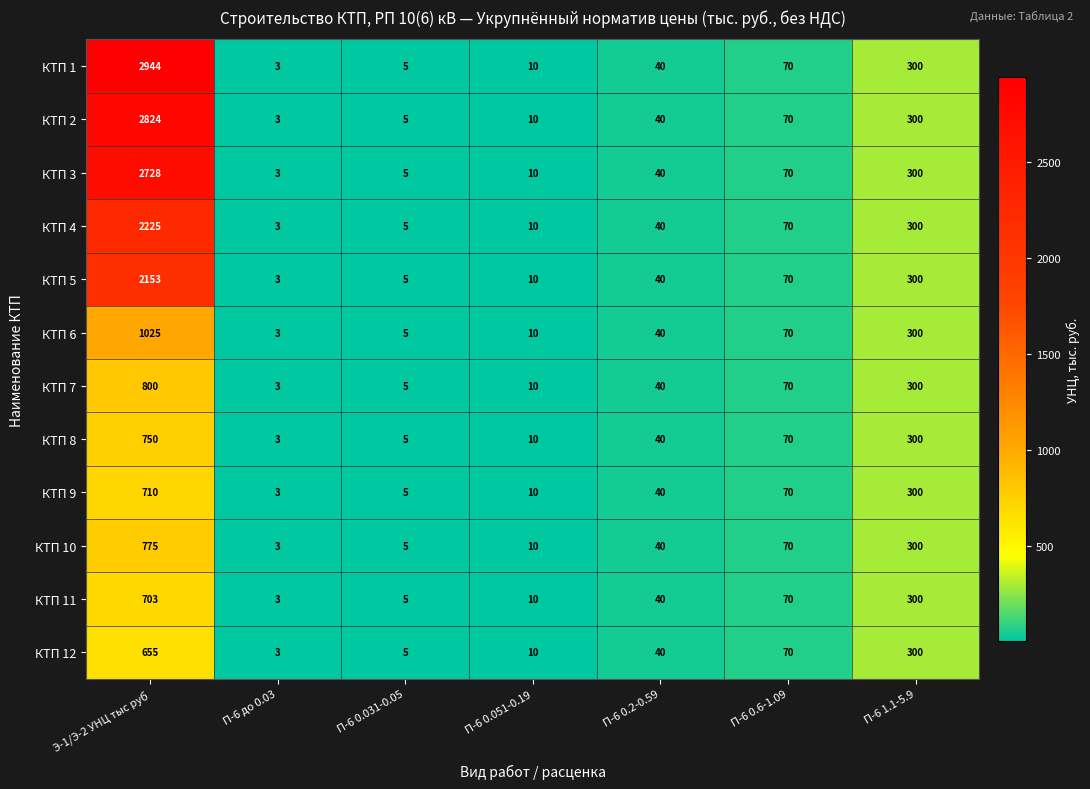

The value of КТП 8 at П-6 0.031-0.05 is 7. True or false?

False